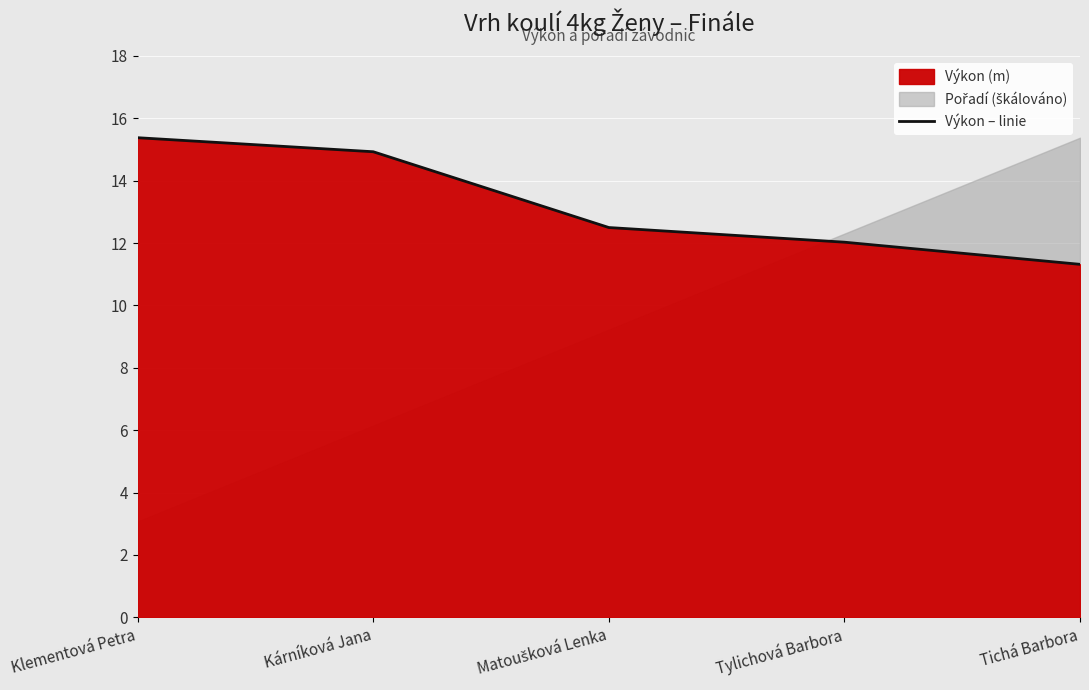

Which has a higher value, Klementová Petra or Matoušková Lenka?

Klementová Petra